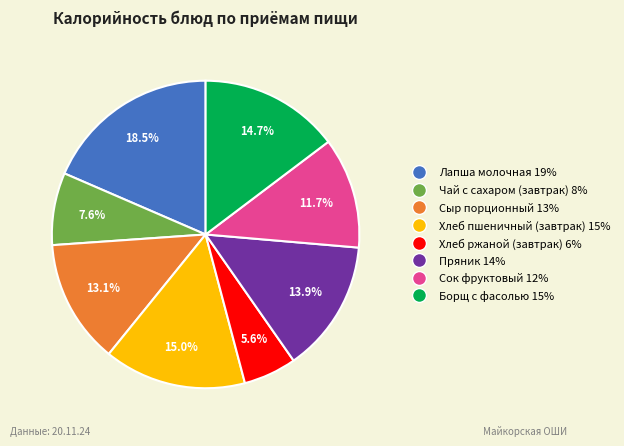

How many segments does this pie chart have?

8